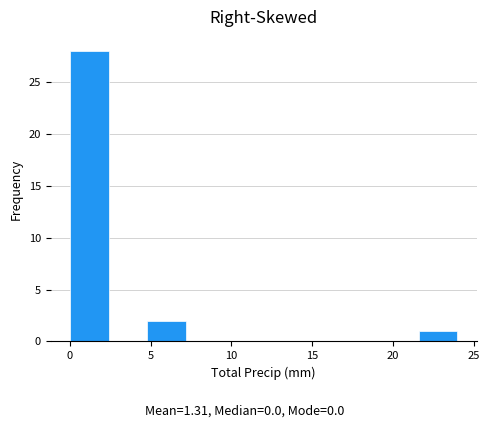

Reading left to right, transcribe this chart: for each bar, give the range it covers on the x-axis and its height. Neither the bar edges nor the heights are printed on the chart, so give them approximately, as read against the axes.

0.0 to 2.4: 28
2.4 to 4.8: 0
4.8 to 7.2: 2
7.2 to 9.6: 0
9.6 to 12.0: 0
12.0 to 14.4: 0
14.4 to 16.8: 0
16.8 to 19.2: 0
19.2 to 21.6: 0
21.6 to 24.0: 1